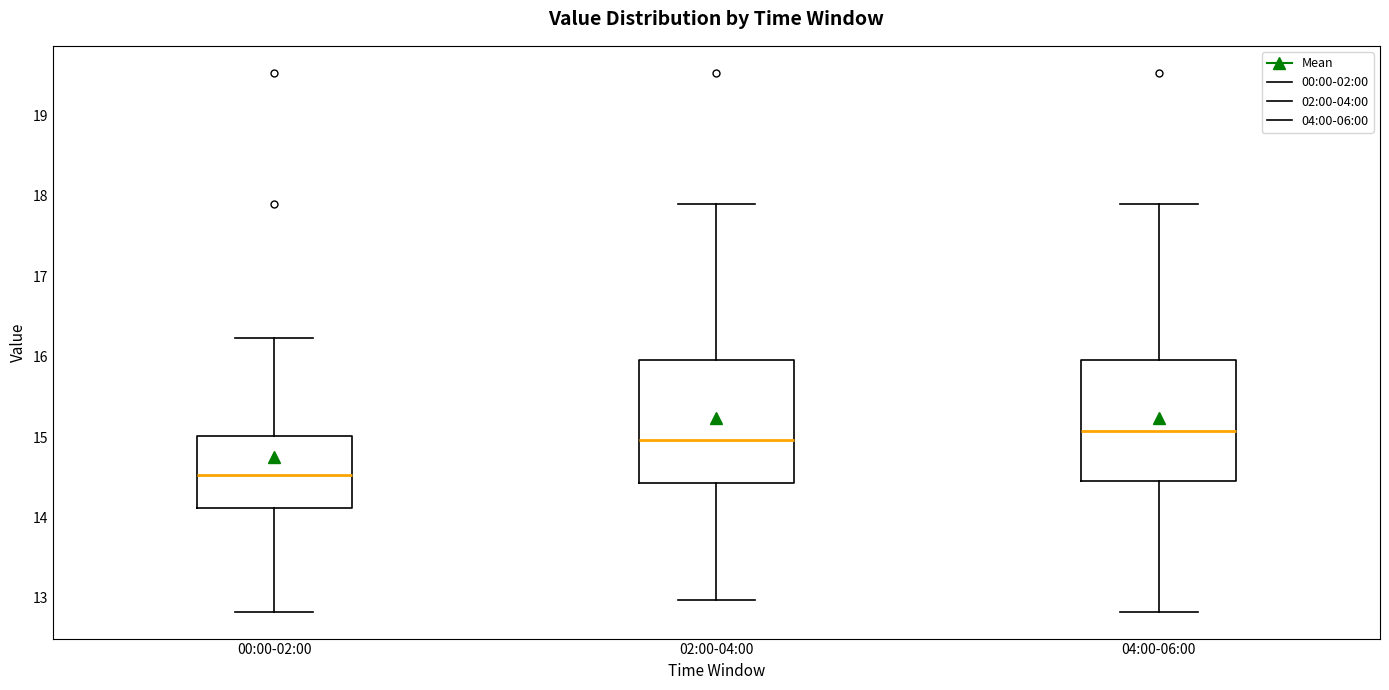

Which box's median line is the lowest?

00:00-02:00